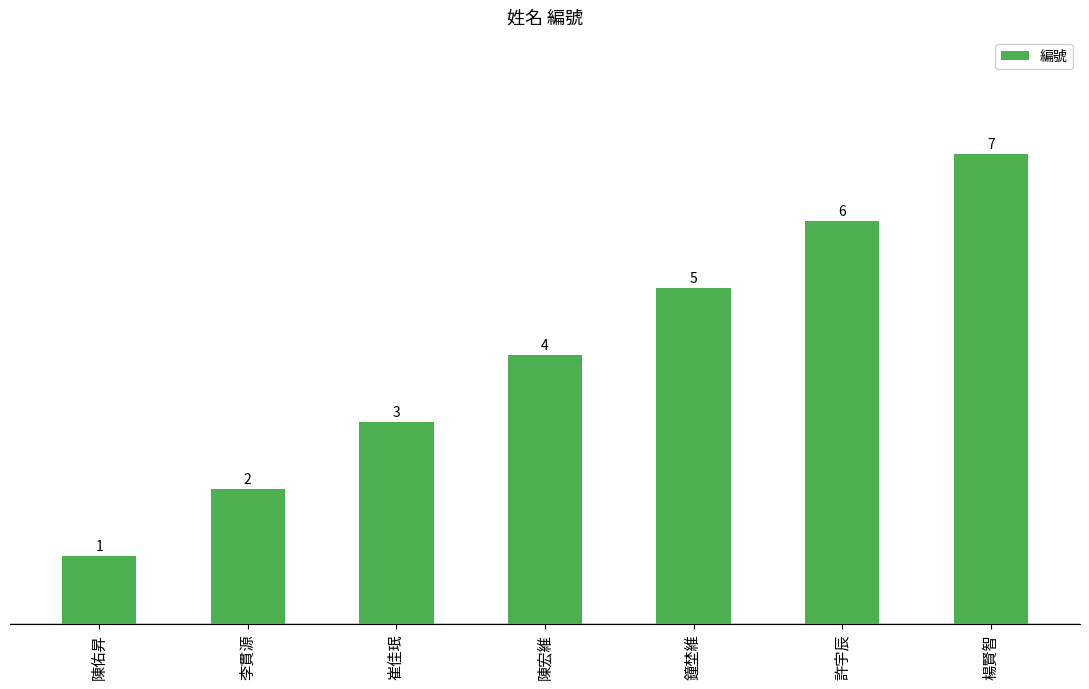

What is the difference between the values at 李貫源 and 陳佑昇?

1